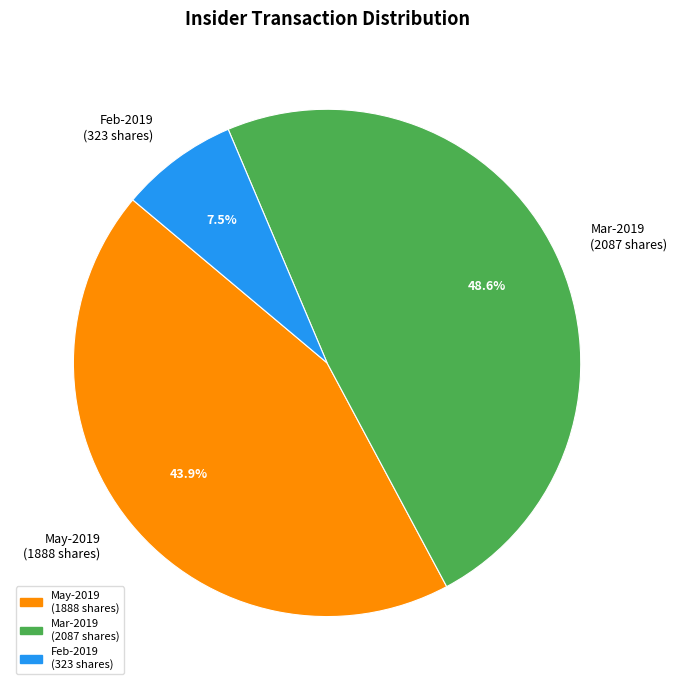

Does any single category account for the majority?

No